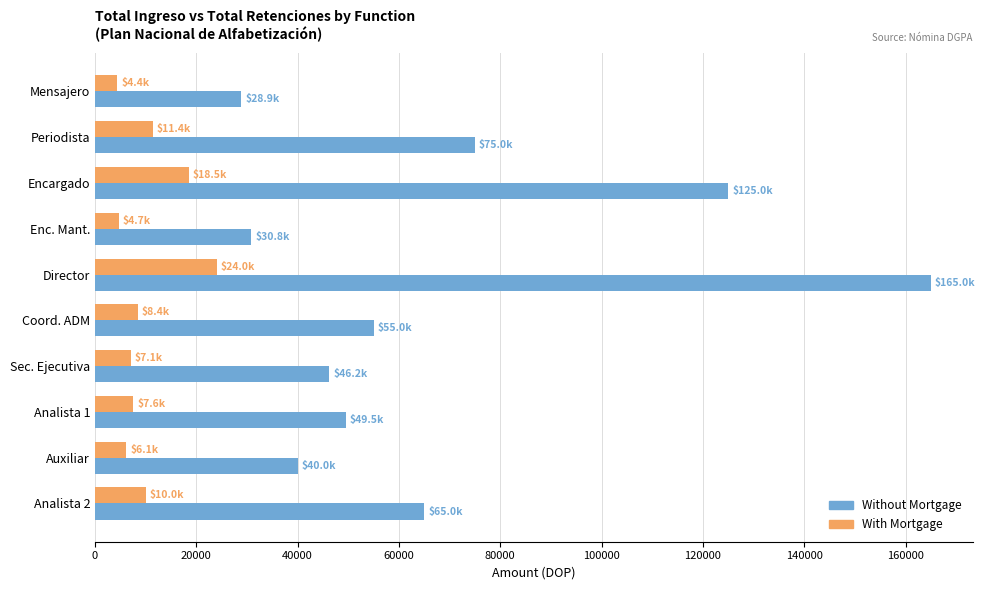

At Periodista, list the series in order from largest to smallest.

Without Mortgage, With Mortgage